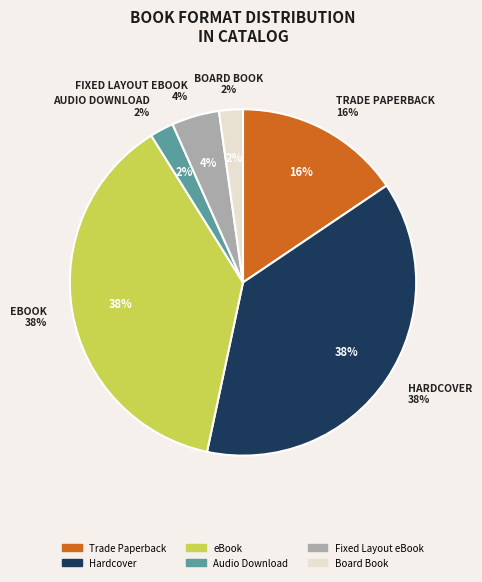

To the nearest percent, what portion does Hardcover represent?

38%